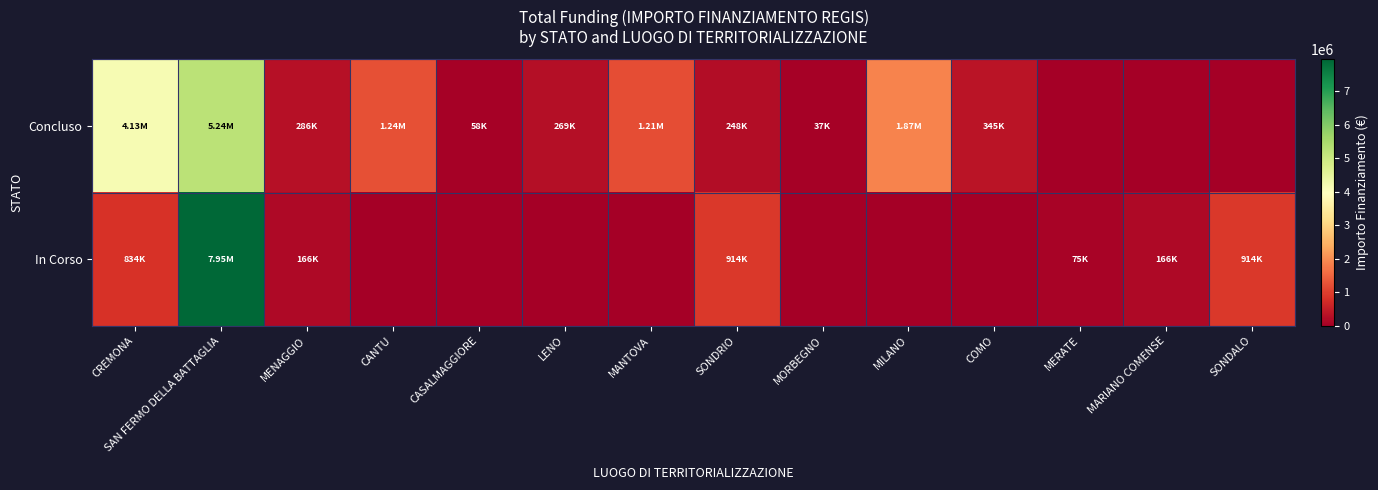

Which label corresponds to the smallest value in the chart?

MERATE